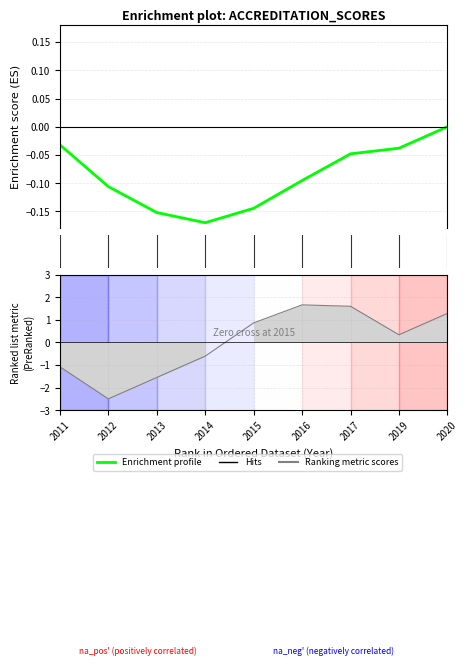

What is the sum of all values?

-0.8